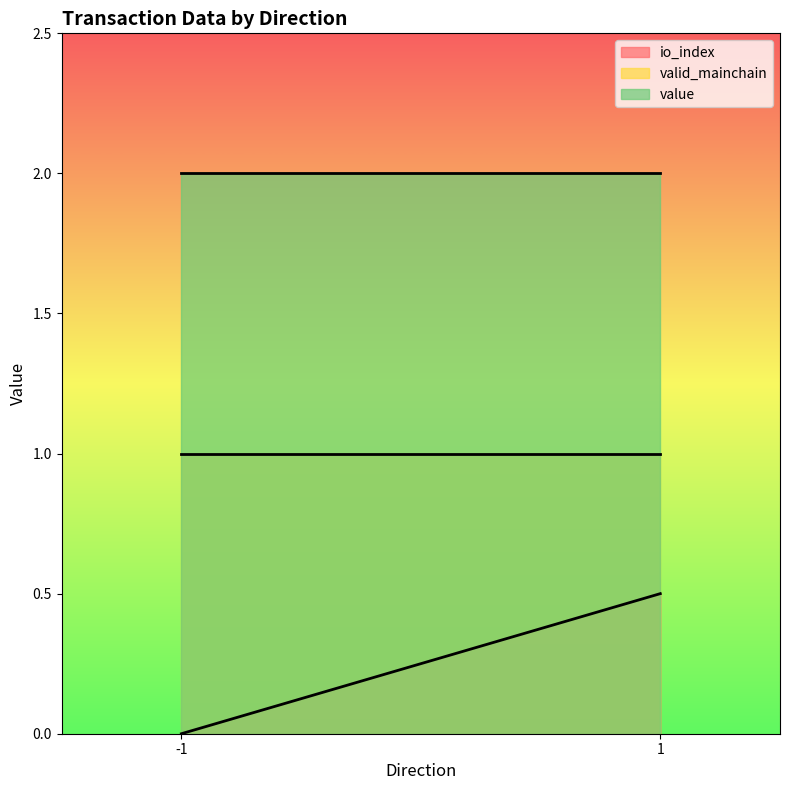

What is the approximate value of value at 1?

2.0